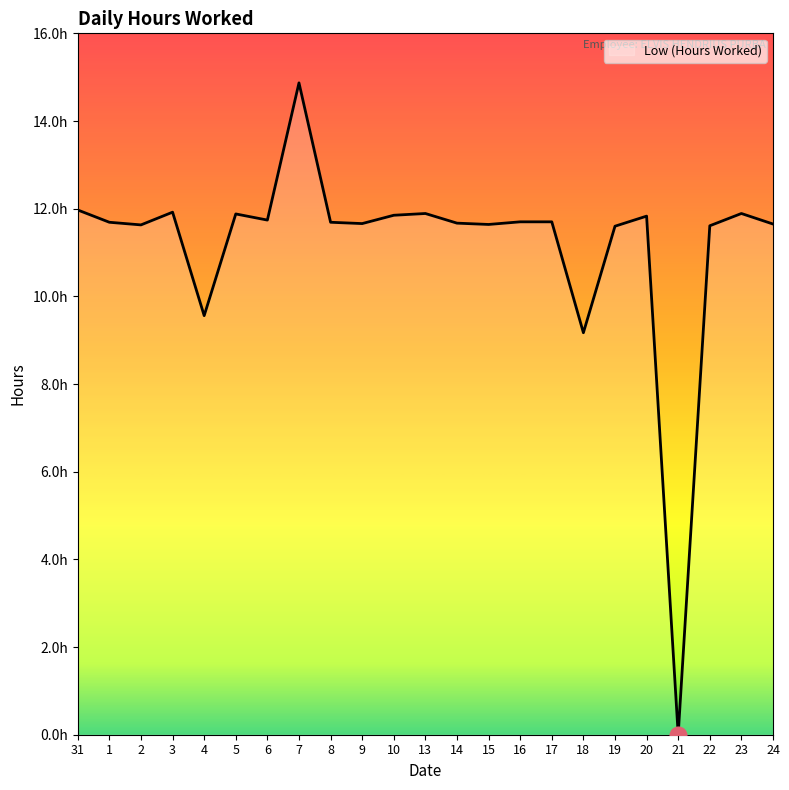

Does the chart display data point markers on the line(s)?

No